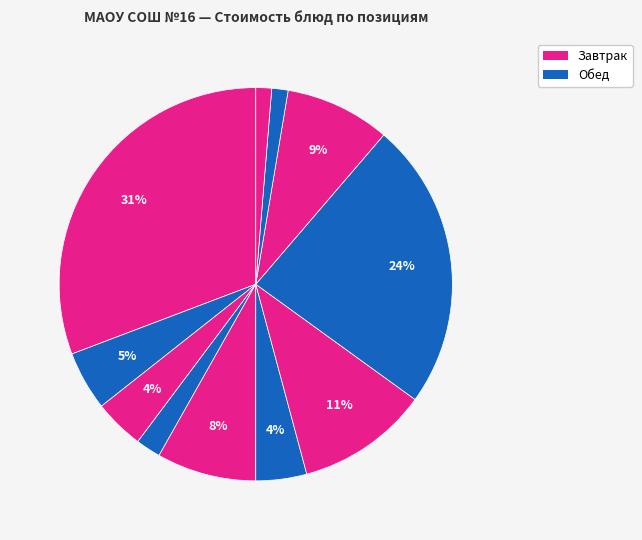

How many slices are in this pie chart?

11